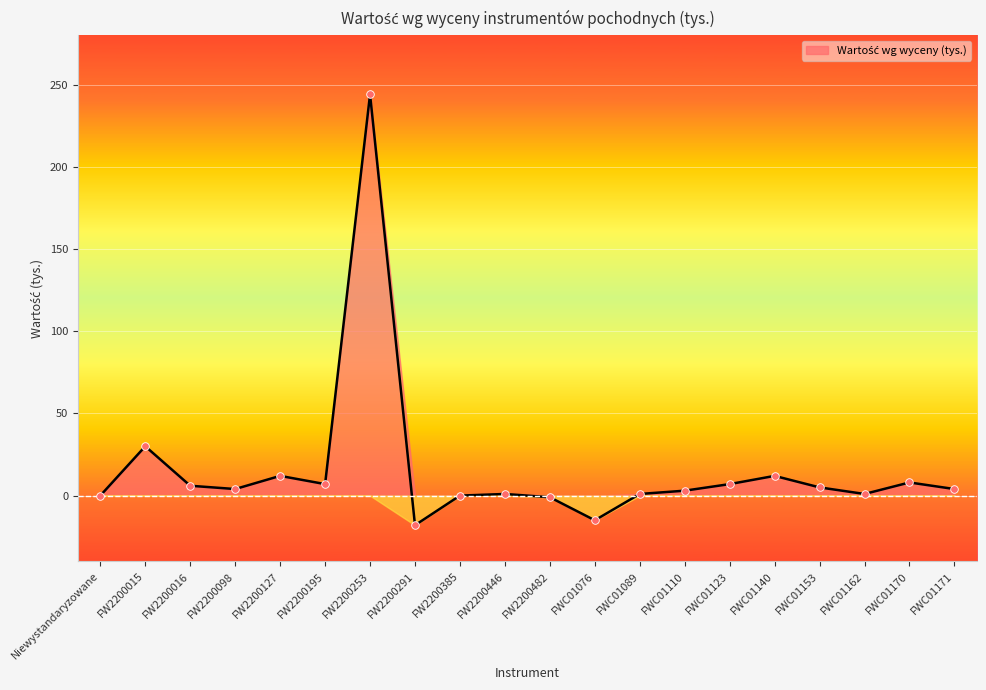

Which has a higher value, FW2200015 or Niewystandaryzowane?

FW2200015